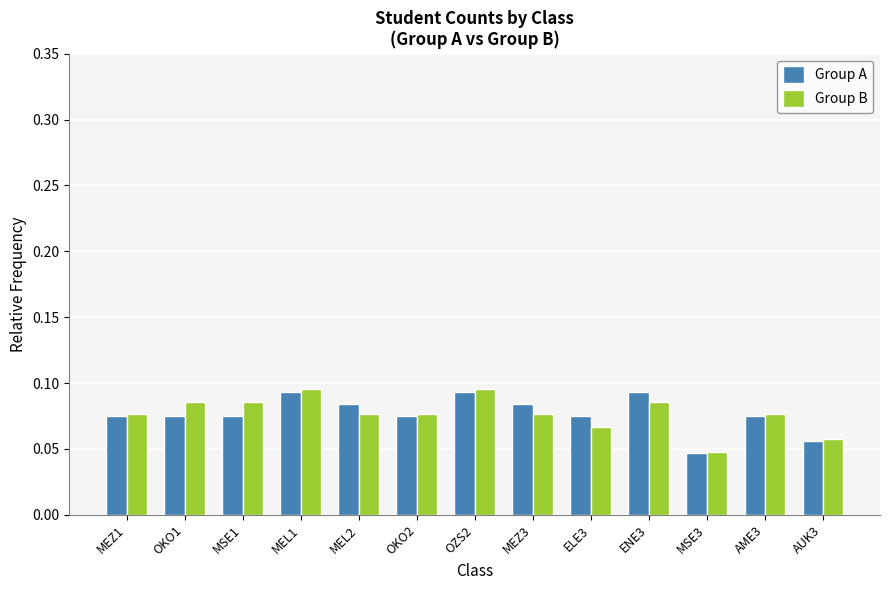

Between MSE1 and OZS2, which series saw the biggest shift?

Group A